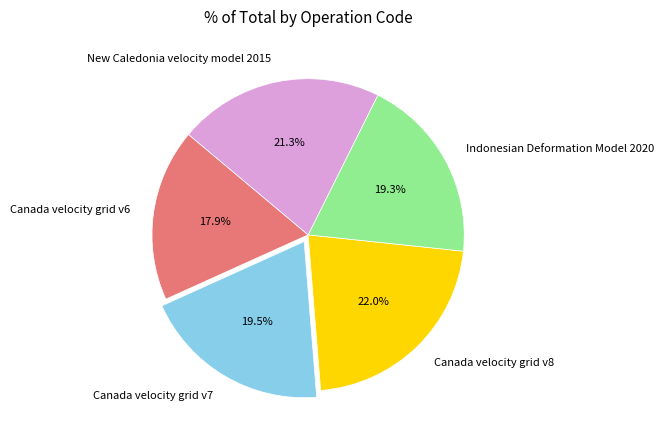

Is the sum of Canada velocity grid v6 and Indonesian Deformation Model 2020 greater than half?

No